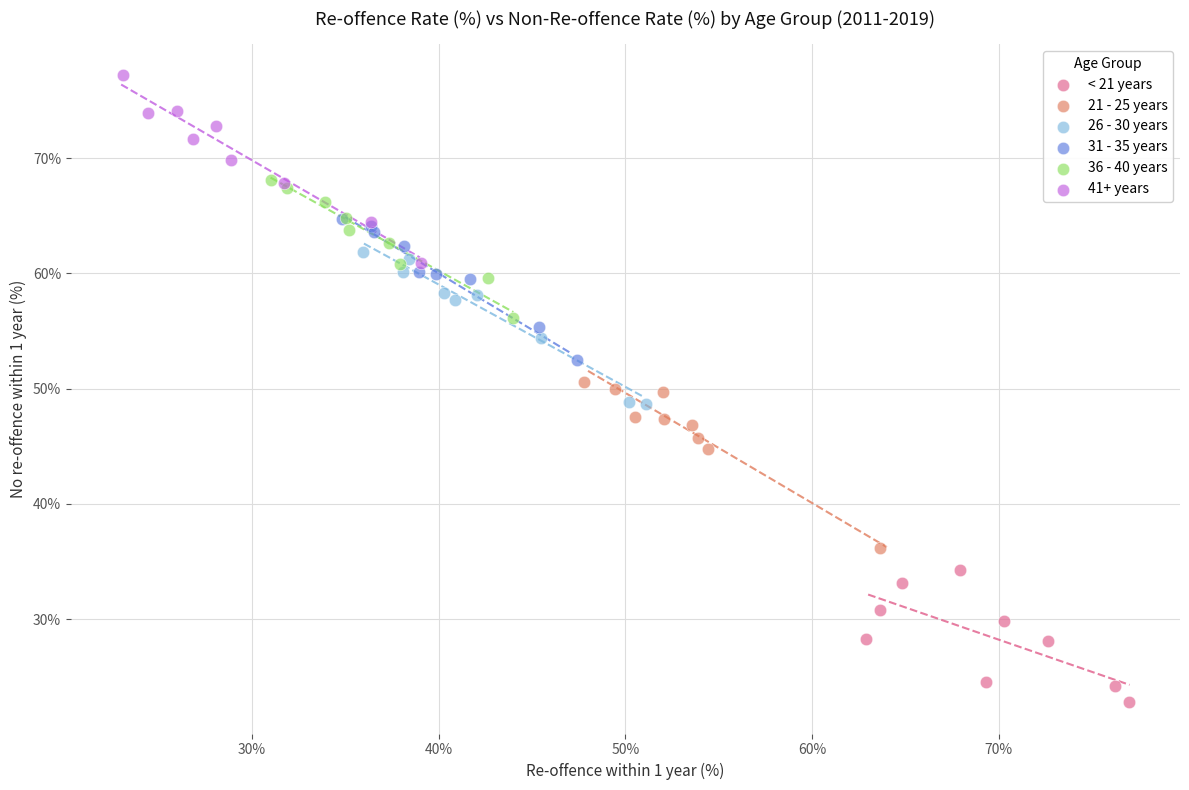

Which series reaches the maximum Y coordinate?

41+ years